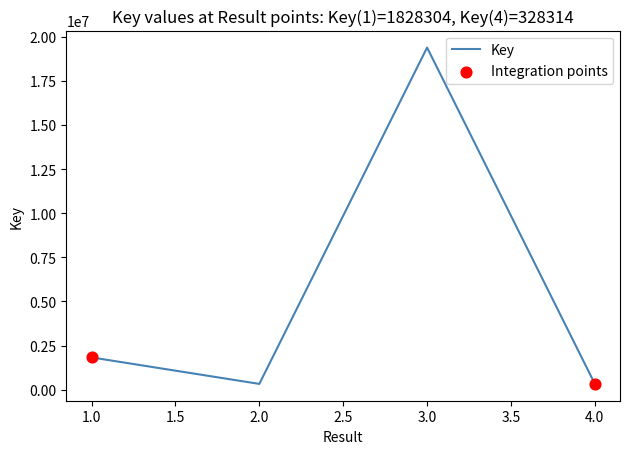

Between 3.0 and 1.0, which is larger?

3.0